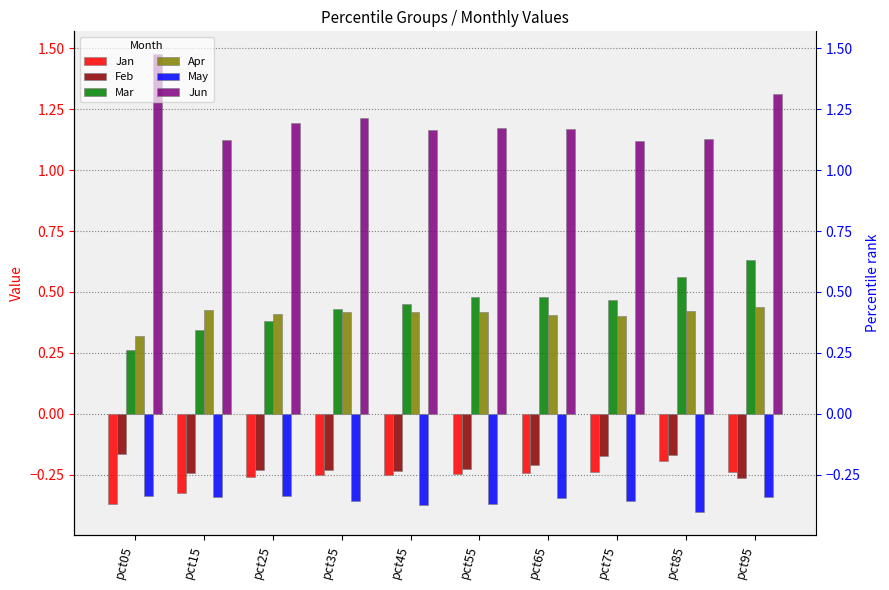

Which label corresponds to the largest value in the chart?

pct05